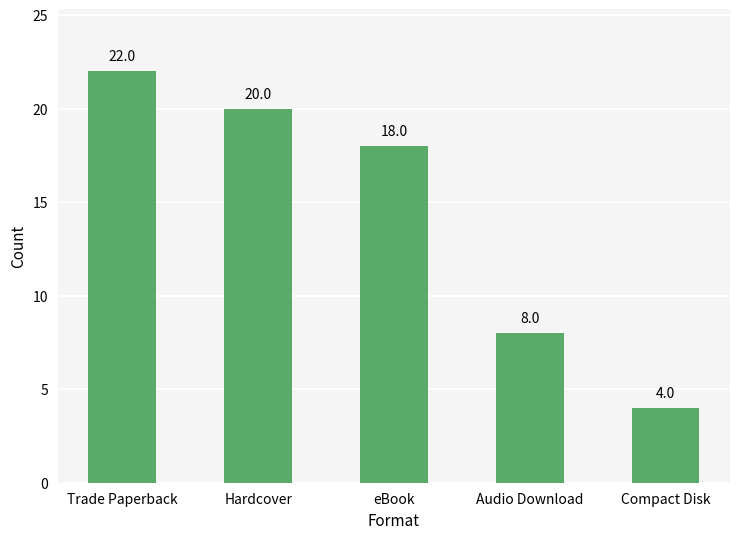

List the labels in order of value, largest first.

Trade Paperback, Hardcover, eBook, Audio Download, Compact Disk